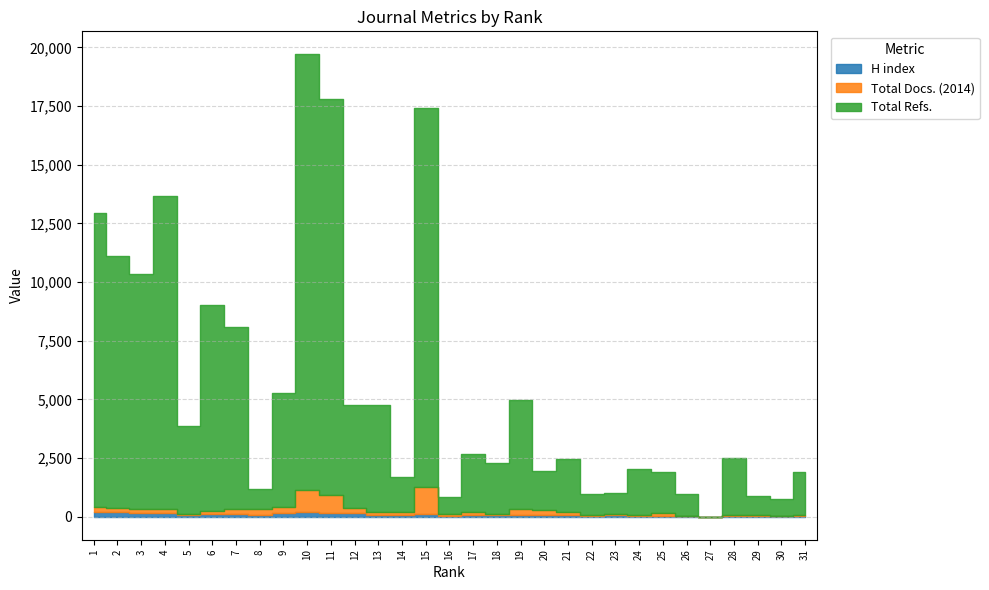

The value of Total Refs. at 6 is 8777. True or false?

True